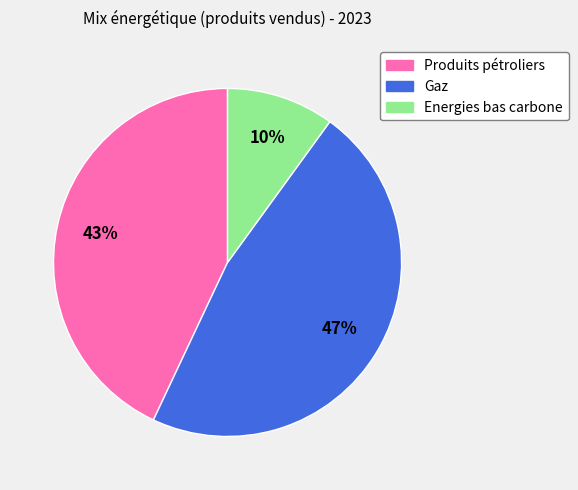

To the nearest percent, what is the average slice percentage?

33%